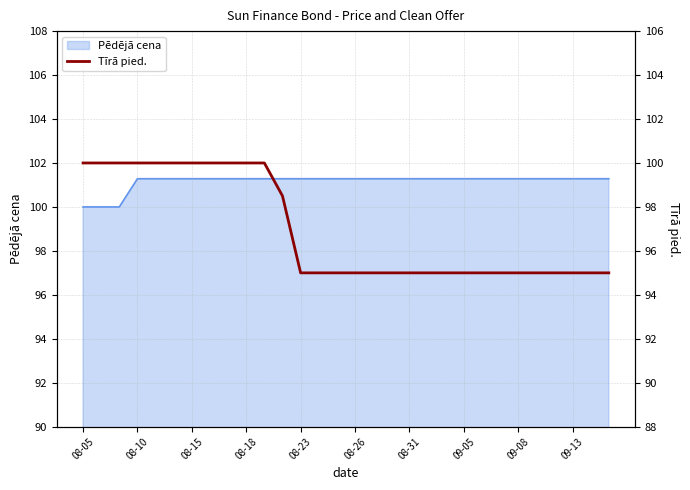

What is the highest value of the Pēdējā cena series?

101.3